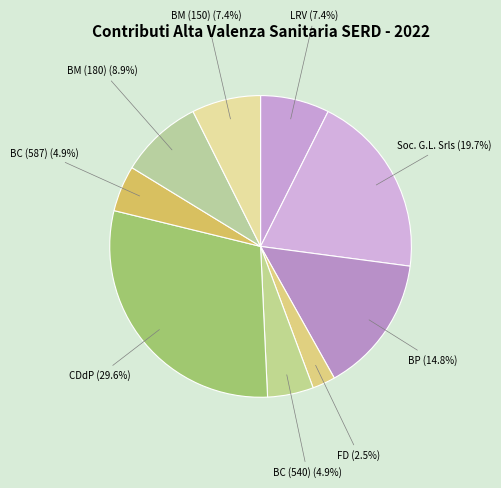

What is the largest slice in the pie chart?

CDdP